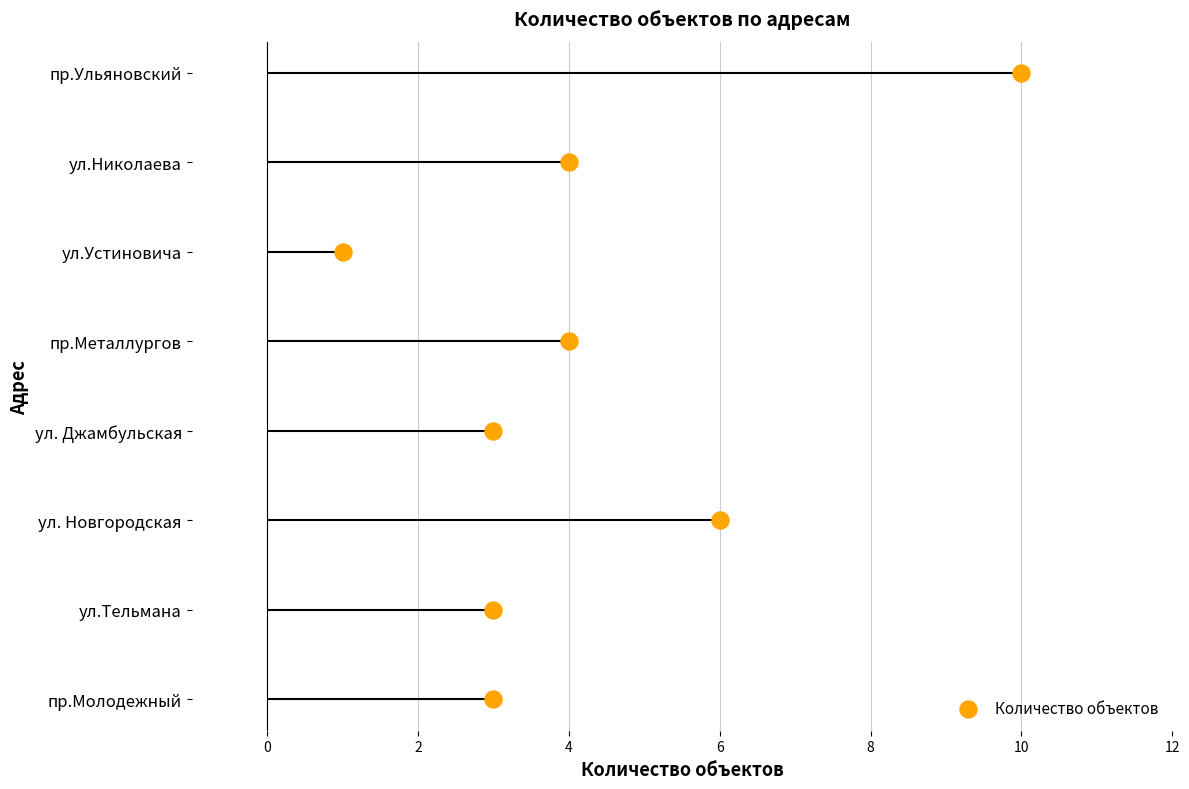

Between ул.Тельмана and ул. Джамбульская, which is larger?

ул.Тельмана